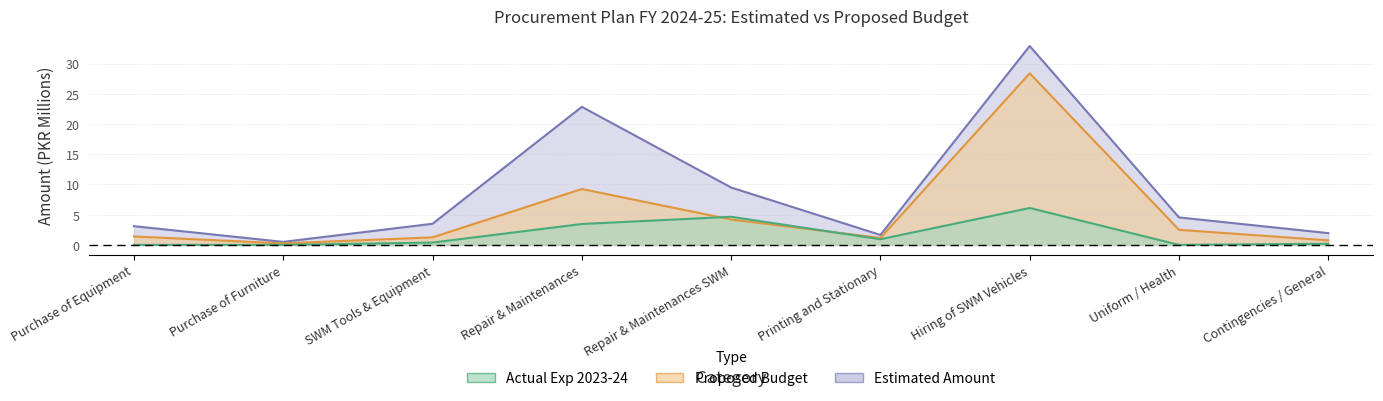

Reading left to right, transcribe all the data shown in this chart.

estimated: 3.1	0.5	3.5	22.9	9.5	1.6	32.9	4.5	1.9
proposed: 1.4	0.2	1.2	9.2	4.2	1.2	28.4	2.5	0.8
actual: 0.0	0.0	0.4	3.5	4.7	0.9	6.1	0.0	0.2